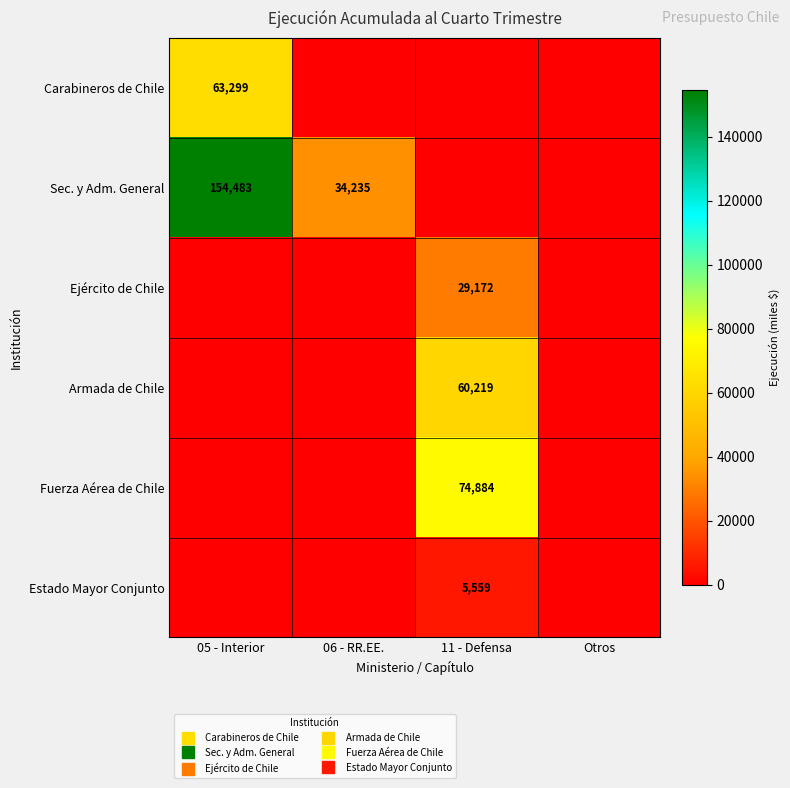

What is the average value of the Ejército de Chile series?

7293